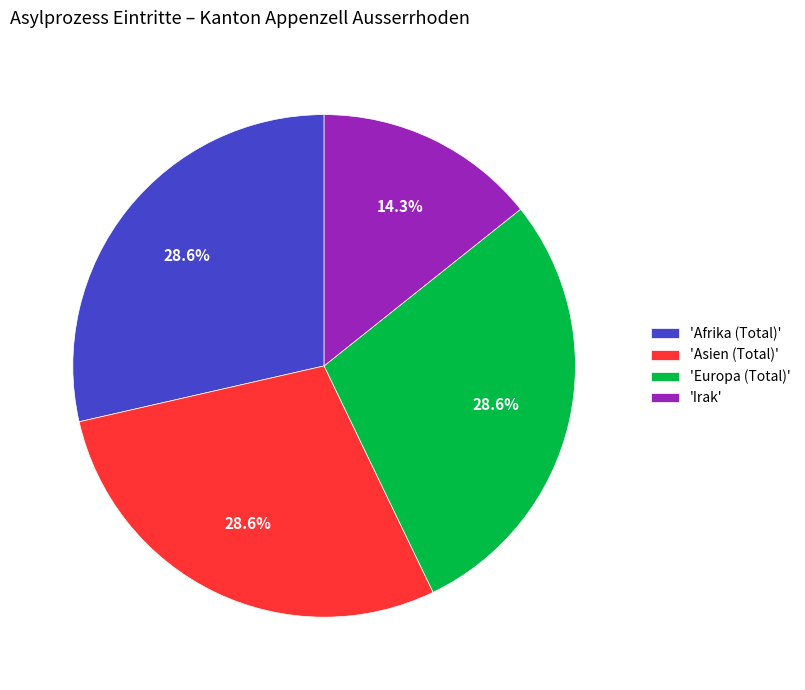

What is the smallest slice in the pie chart?

'Irak'